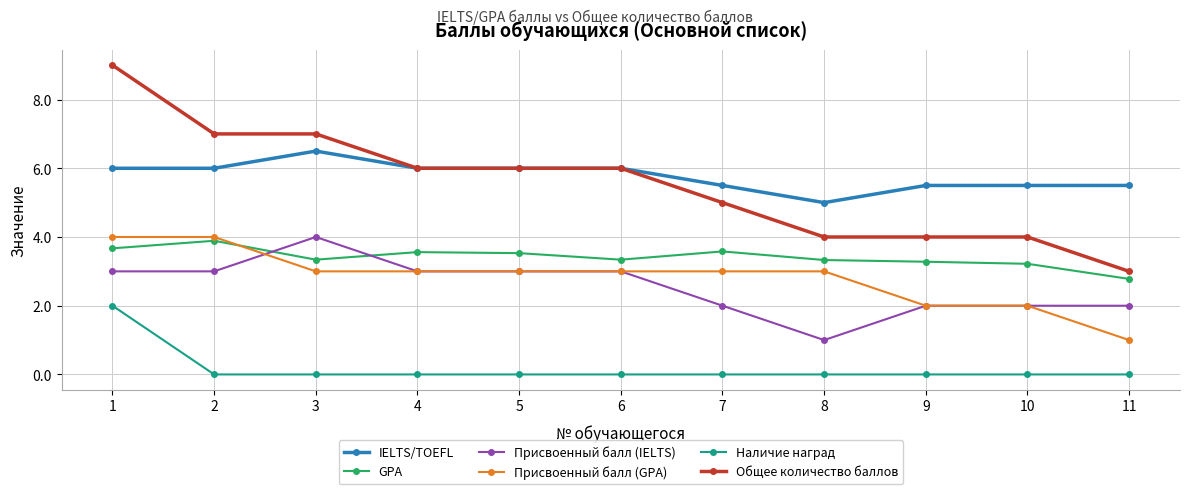

Is the value of Присвоенный балл (GPA) at 4 greater than the value of GPA at 4?

No